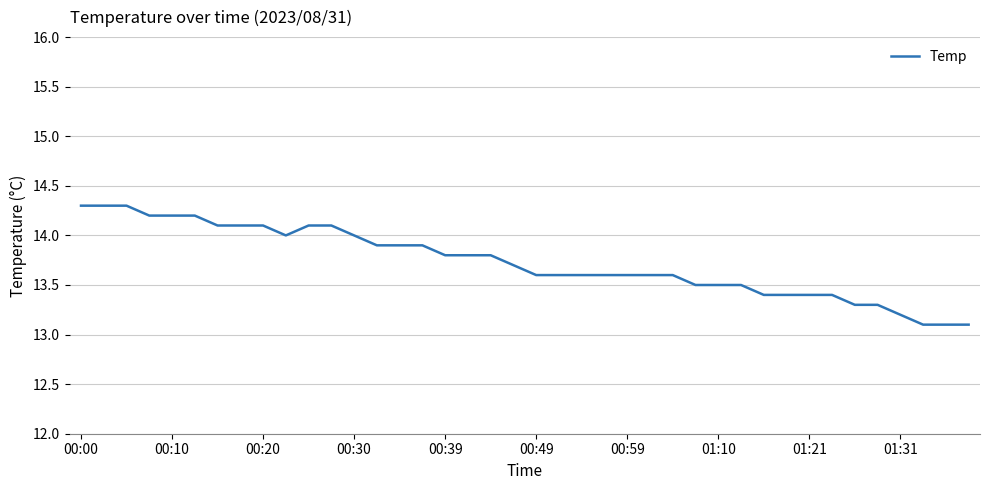

What is the maximum value shown in the chart?

14.3